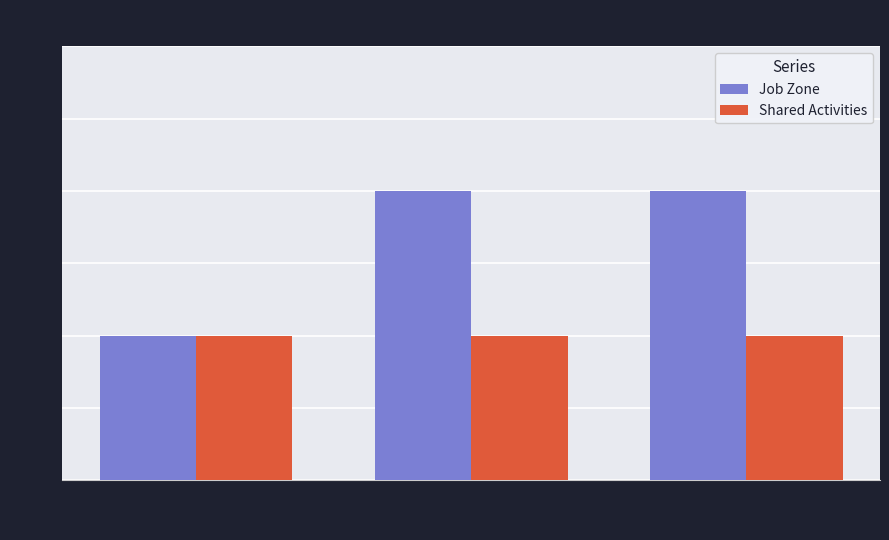

What is the total value across all series at 0?

2